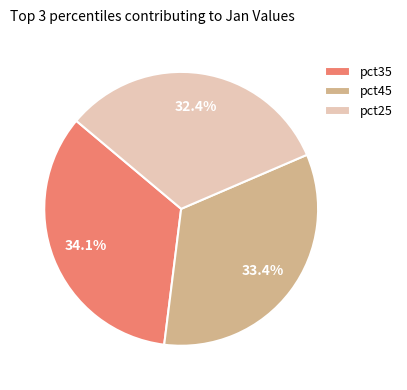

Which slice is the smallest?

pct25